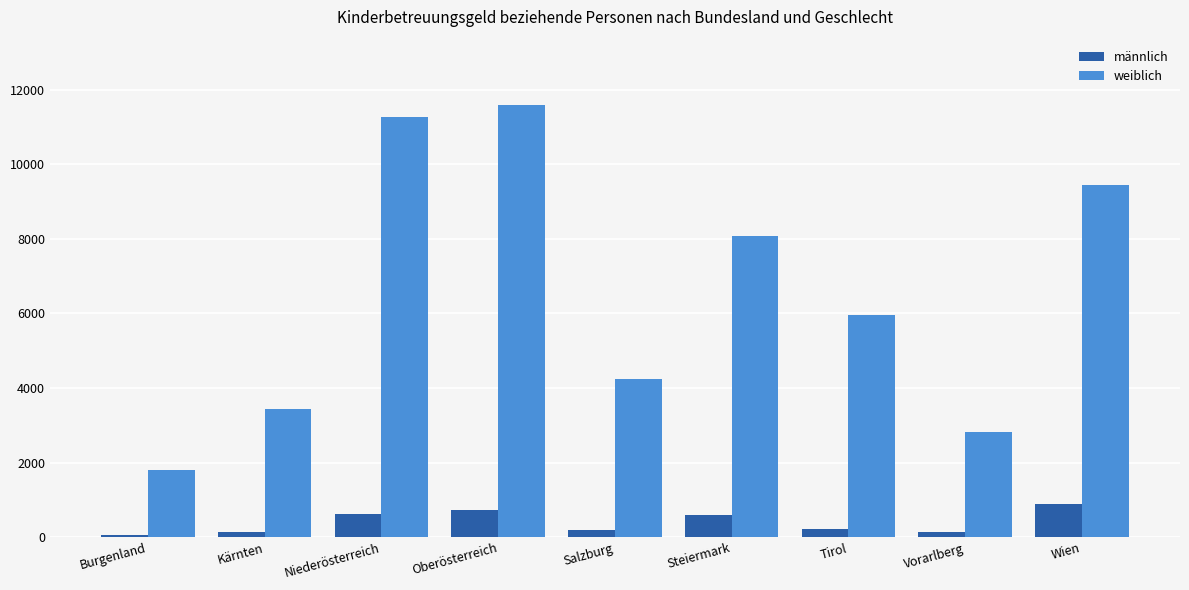

At how many categories does at least one series exceed 2281?

8